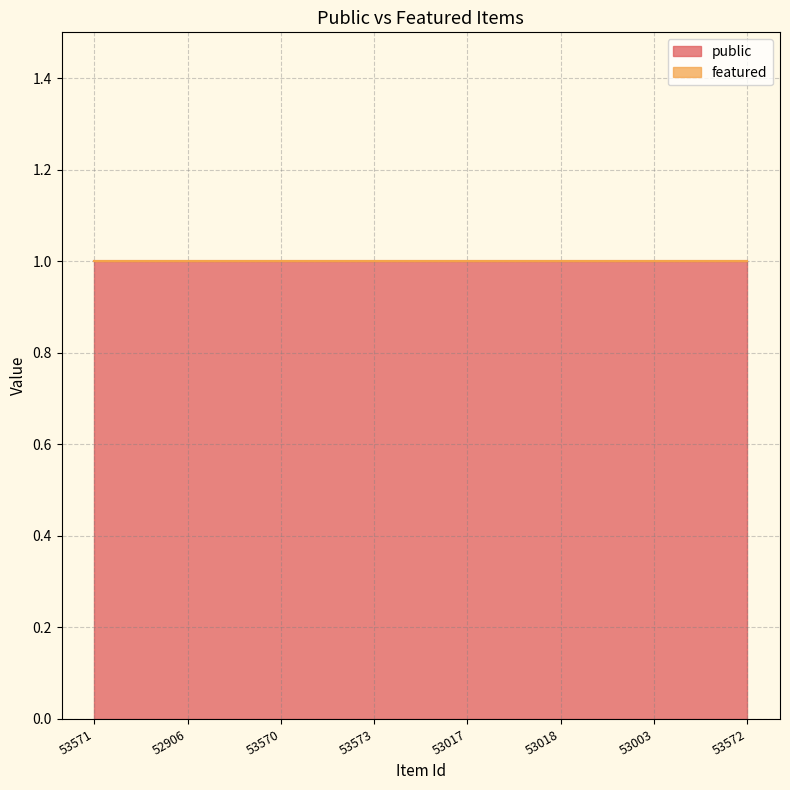

What is the sum of the public values at 53003 and 53571?

2